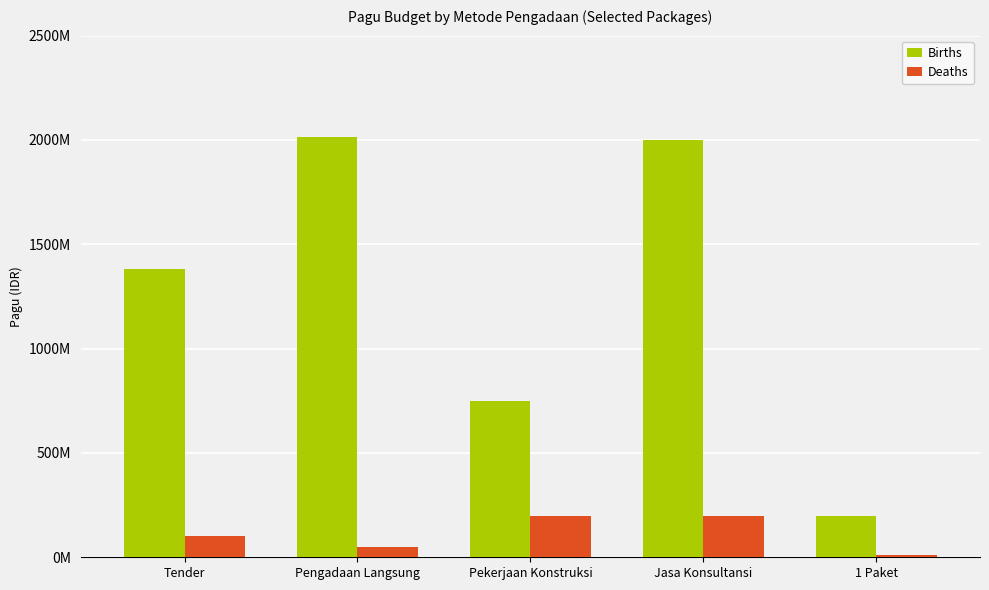

List the labels in order of Births value, smallest first.

1 Paket, Pekerjaan Konstruksi, Tender, Jasa Konsultansi, Pengadaan Langsung